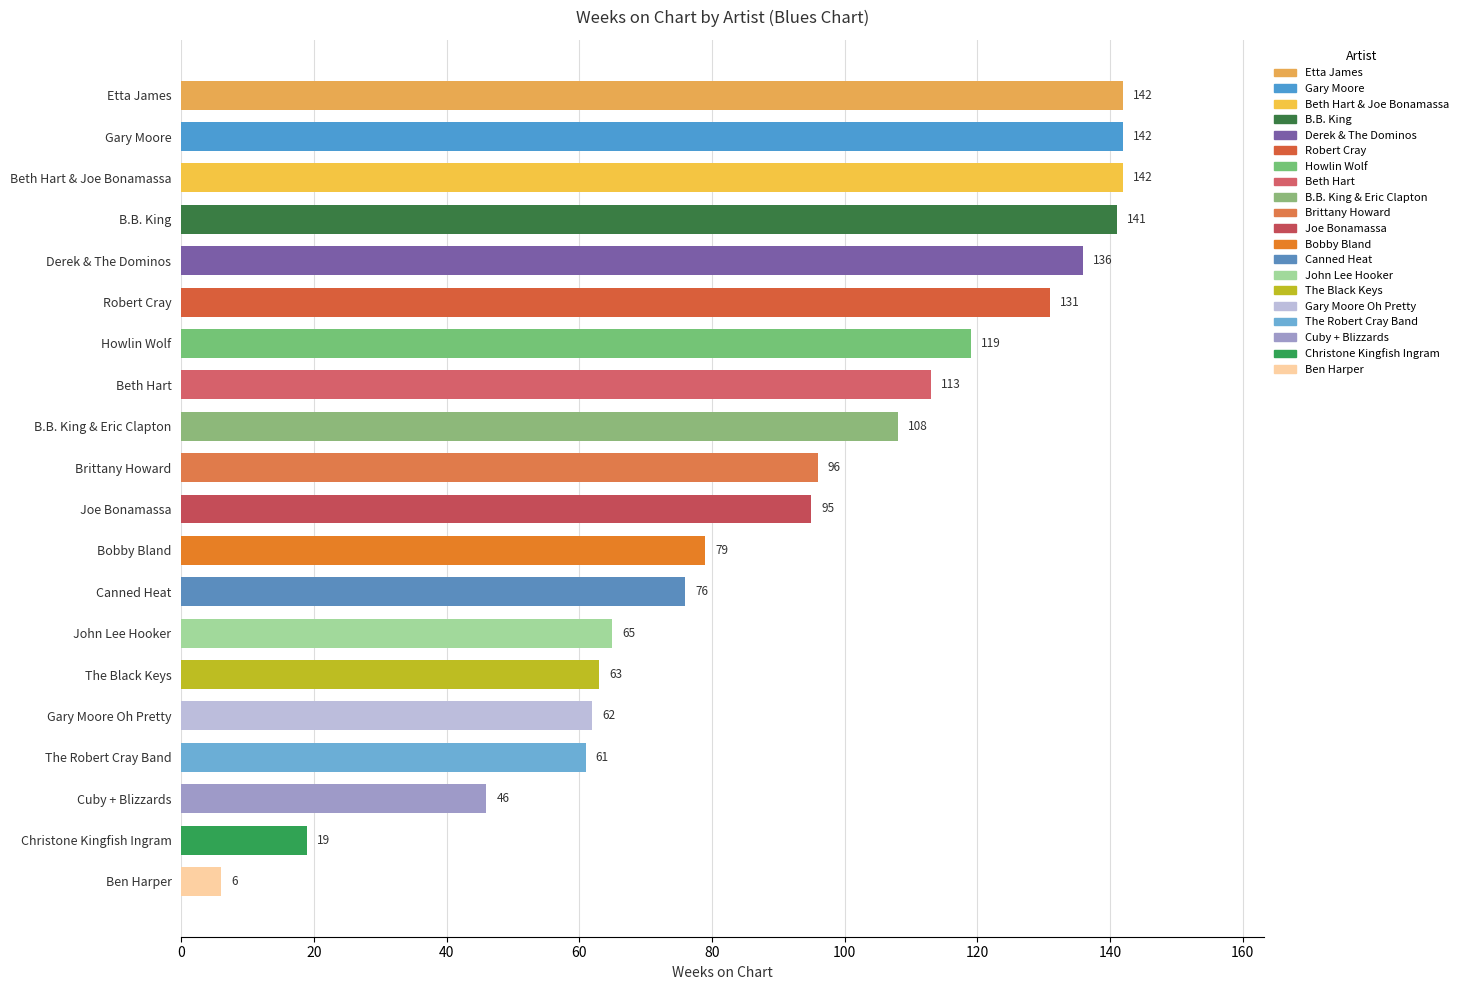

What position from the bottom is Cuby + Blizzards?

3